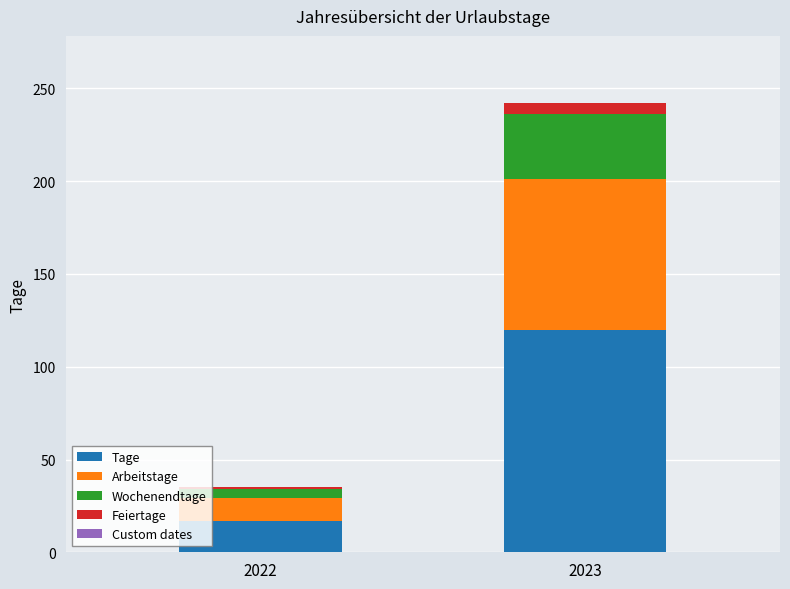

How many bars are there in total?

2